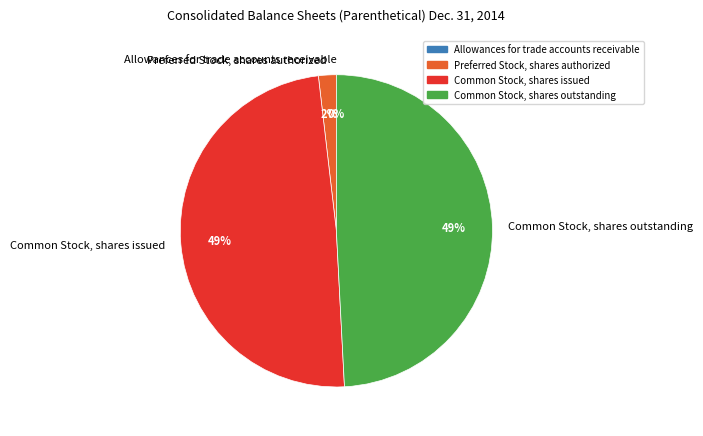

The Common Stock, shares outstanding slice represents 56% of the pie. True or false?

False